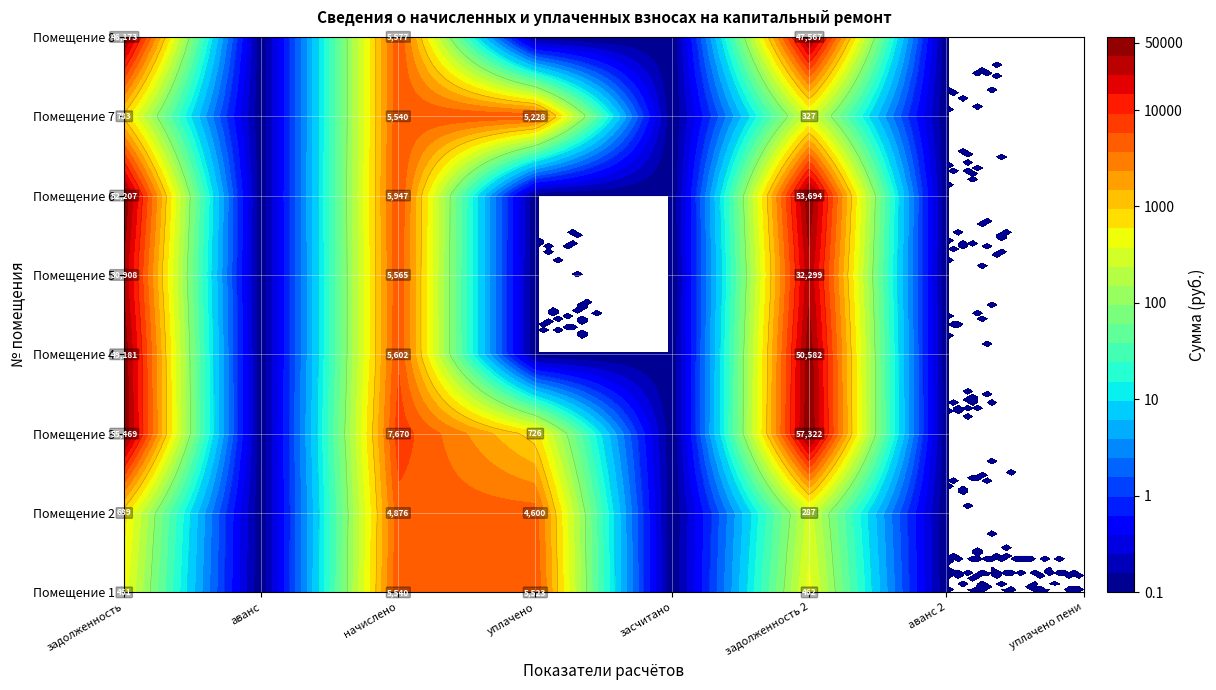

The value of 1 at 0 is 460.7. True or false?

True